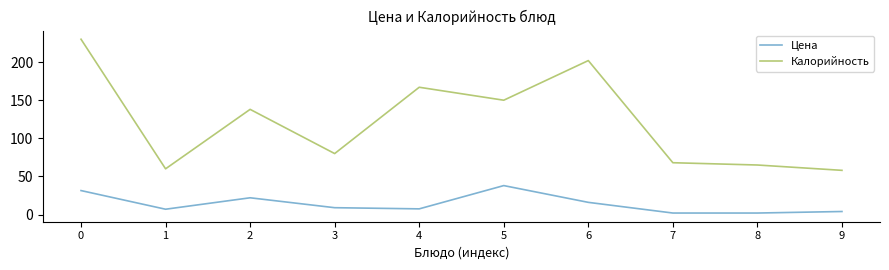

List the series in order of their peak value, highest first.

Калорийность, Цена